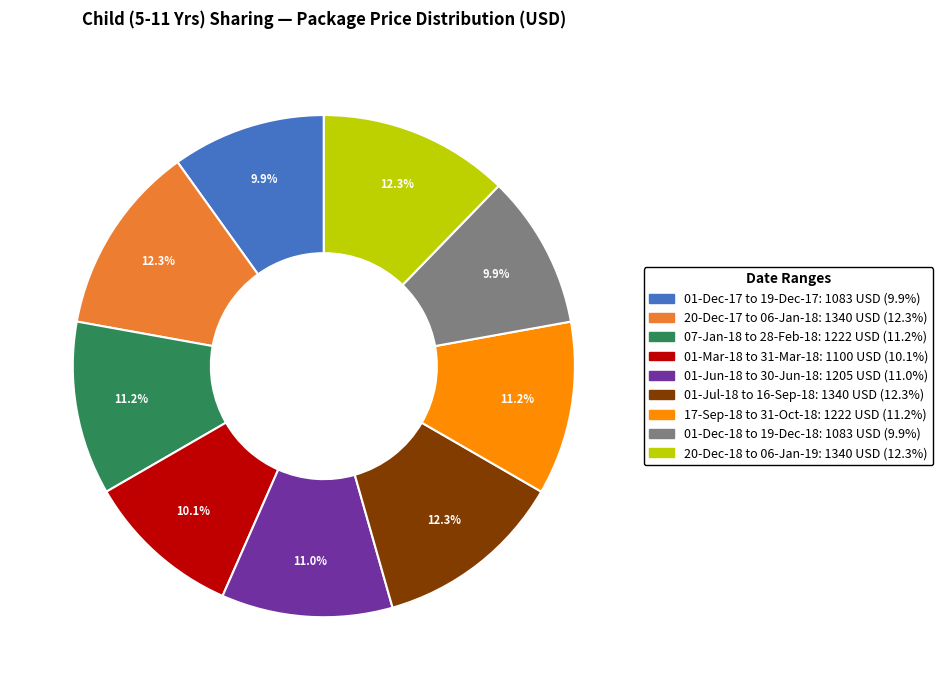

Do 07-Jan-18 to 28-Feb-18 and 01-Dec-17 to 19-Dec-17 together represent more than half of the pie?

No